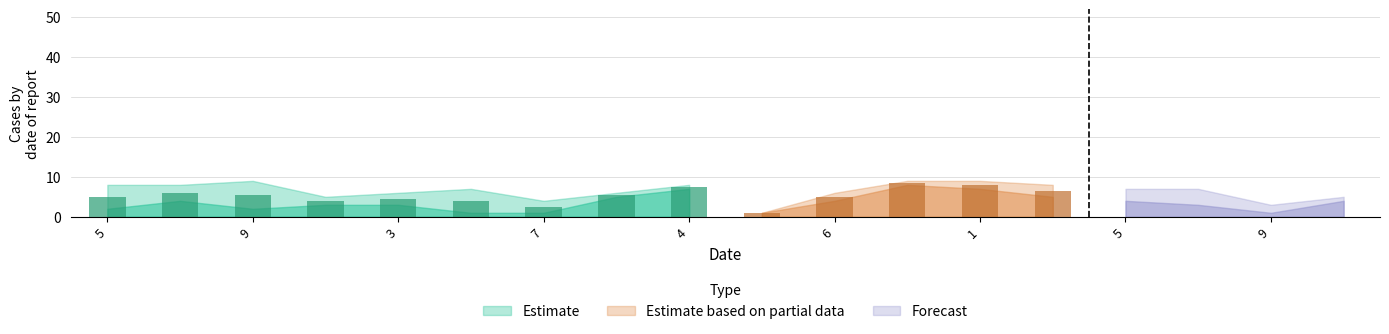

True or false: col_7 has a value of 1 at 8.

False